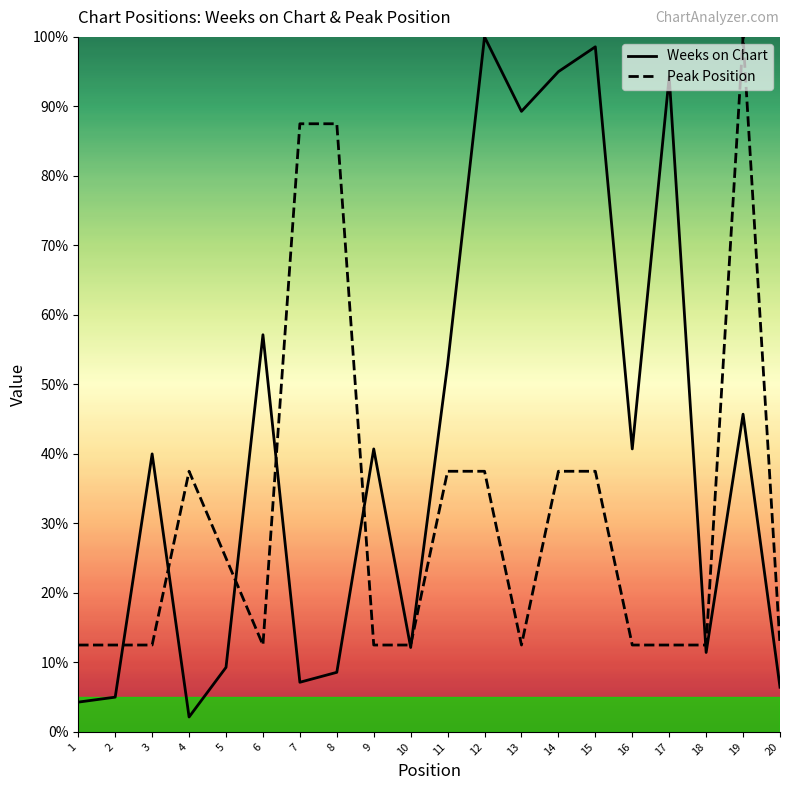

How many interior local peaks does the Weeks on Chart series have?

7